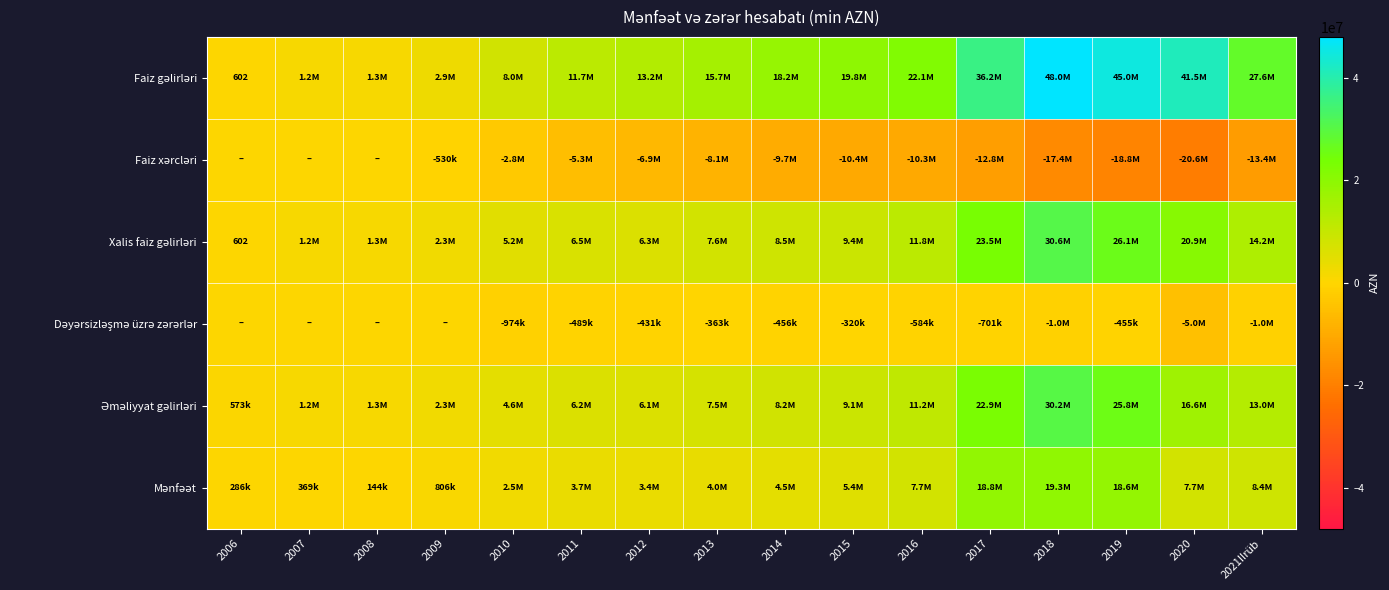

True or false: Dəyərsizləşmə üzrə zərərlər has a value of -1038567.0 at 2018.

True